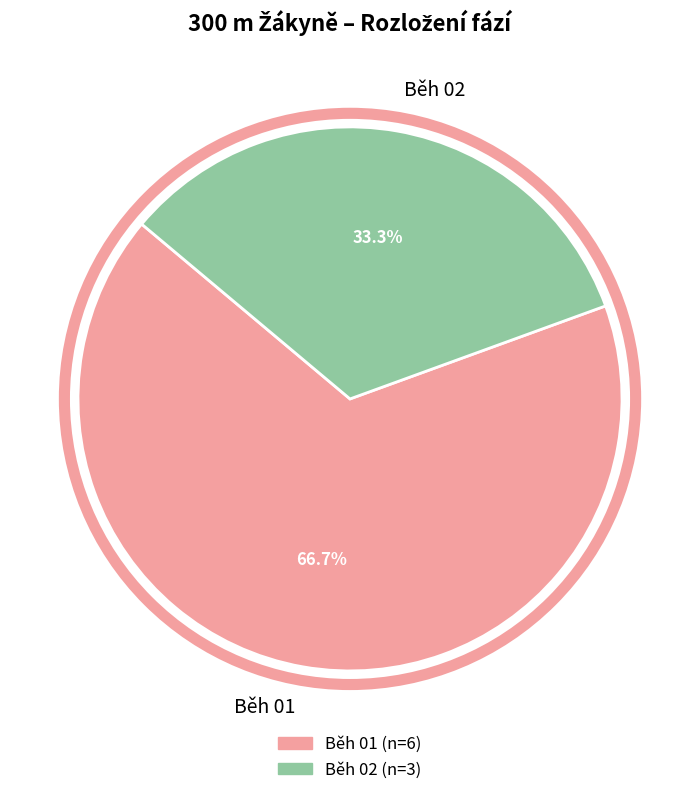

What is the ratio of the value at Běh 01 to the value at Běh 02?

2.0